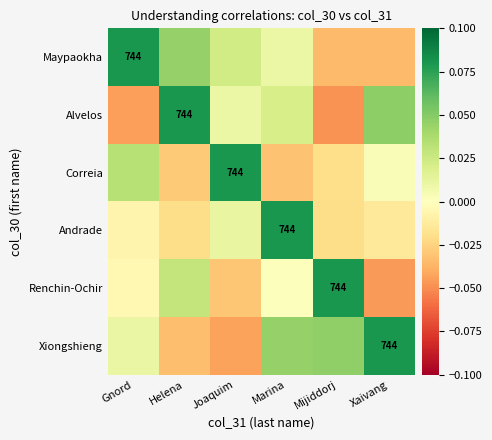

Between Marina and Mijiddorj, which is larger?

Marina